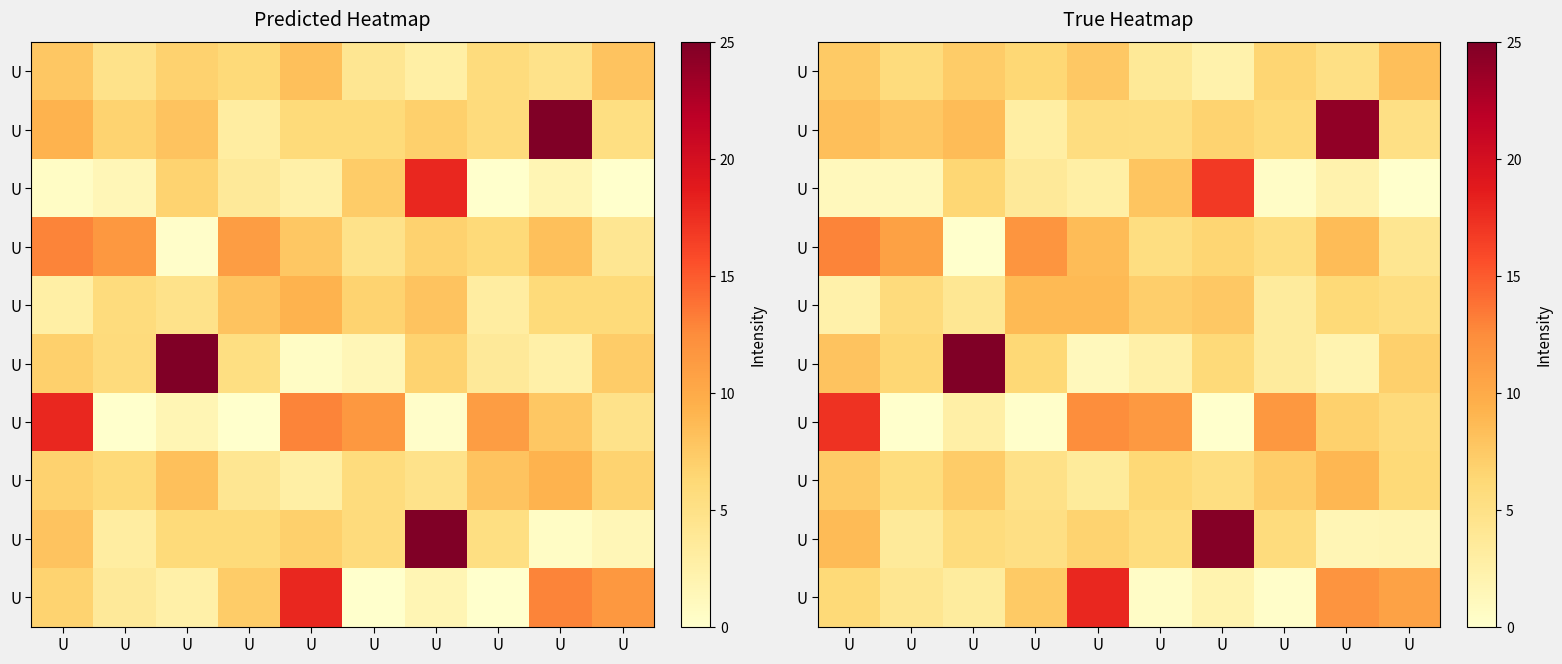

At which category does the chart reach its minimum across all series?

U